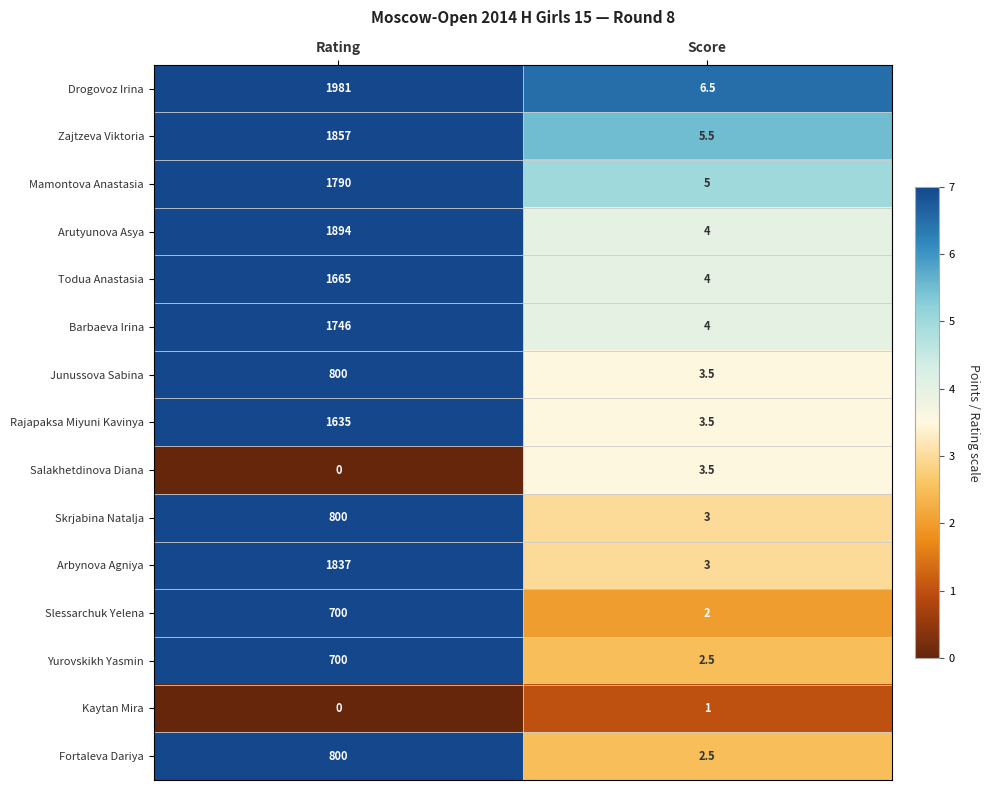

What is the sum of the Zajtzeva Viktoria values at Rating and Score?

1862.5